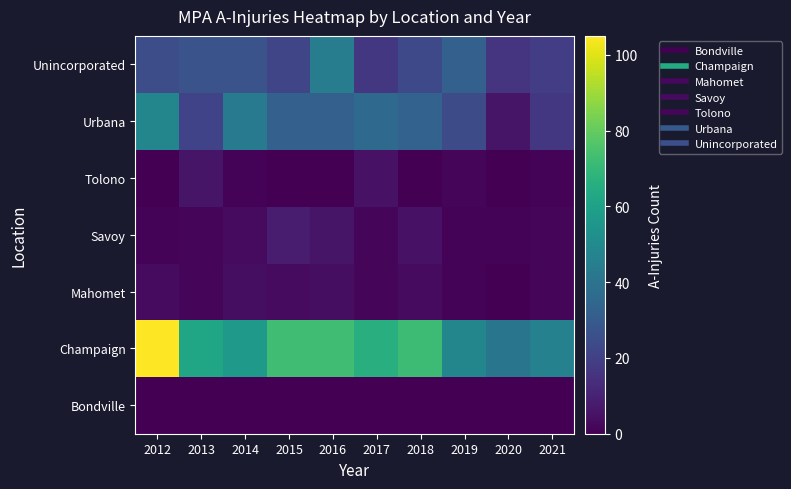

Reading left to right, list all the values displayed in this chart.

Bondville: 2012=0	2013=0	2014=0	2015=0	2016=0	2017=0	2018=0	2019=0	2020=0	2021=0
Champaign: 2012=105	2013=62	2014=57	2015=73	2016=73	2017=66	2018=72	2019=48	2020=41	2021=46
Mahomet: 2012=3	2013=2	2014=4	2015=3	2016=4	2017=2	2018=3	2019=1	2020=0	2021=2
Savoy: 2012=1	2013=2	2014=3	2015=8	2016=6	2017=2	2018=5	2019=1	2020=1	2021=2
Tolono: 2012=0	2013=6	2014=1	2015=0	2016=0	2017=5	2018=0	2019=2	2020=0	2021=1
Urbana: 2012=48	2013=21	2014=43	2015=32	2016=32	2017=36	2018=33	2019=24	2020=6	2021=17
Unincorporated: 2012=25	2013=27	2014=27	2015=22	2016=44	2017=17	2018=23	2019=32	2020=16	2021=19